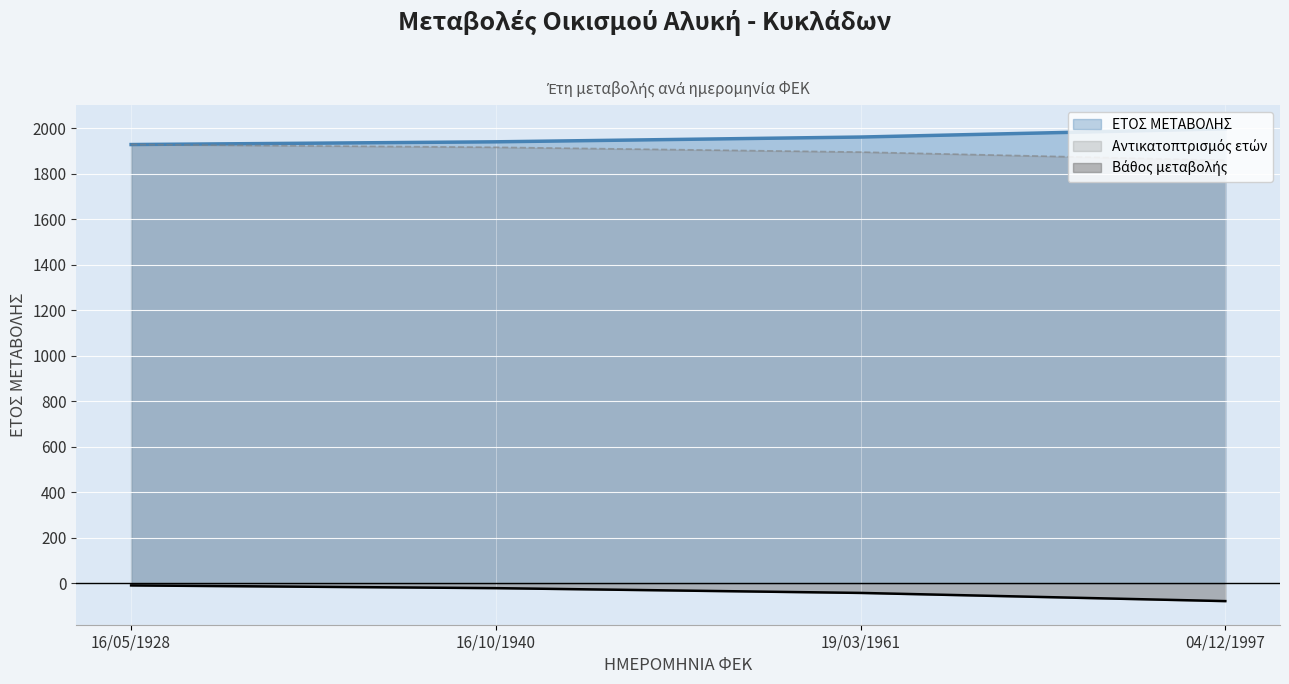

List the labels in order of value, largest first.

04/12/1997, 19/03/1961, 16/10/1940, 16/05/1928